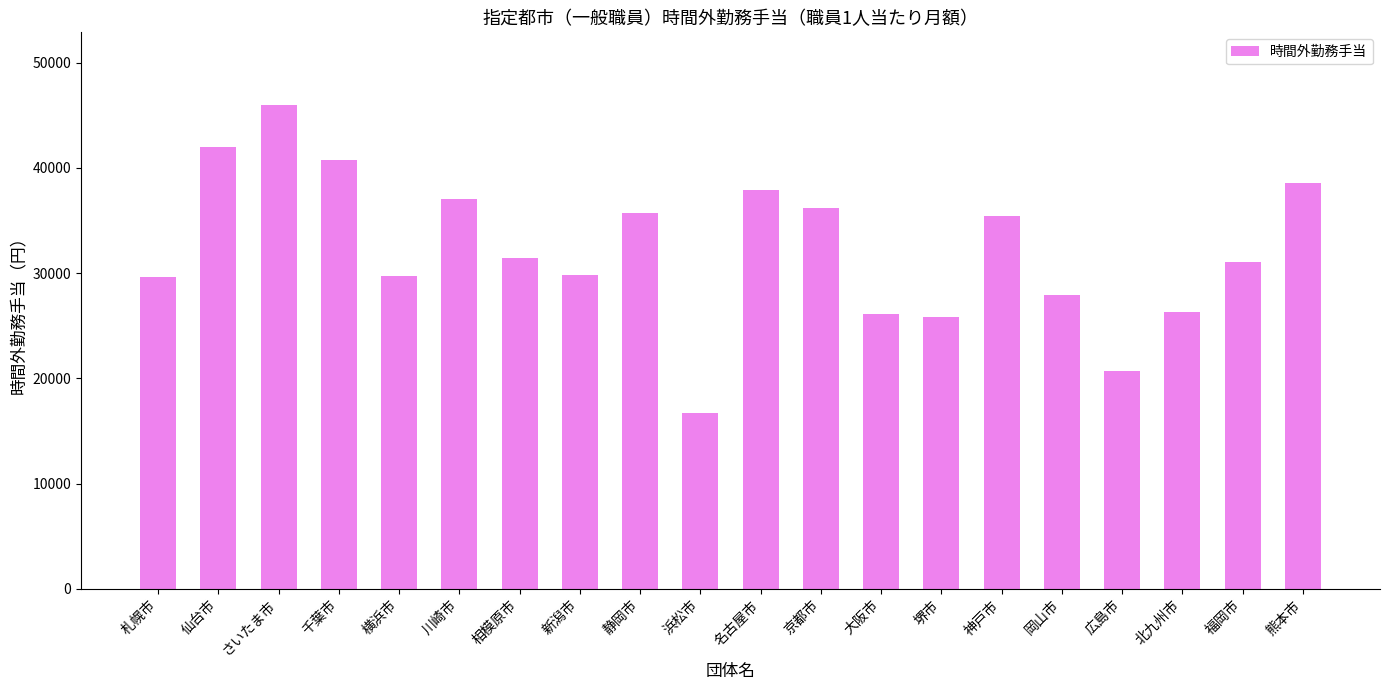

Read the value at 名古屋市, to the nearest 10.

37920